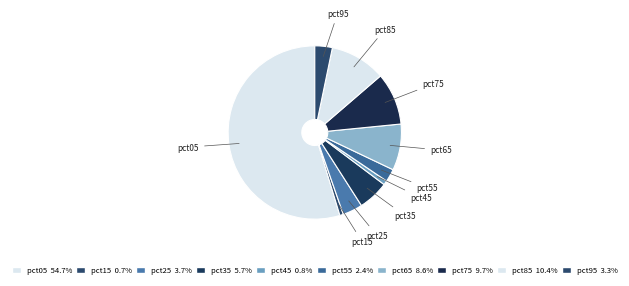

Count the number of slices in the pie.

10